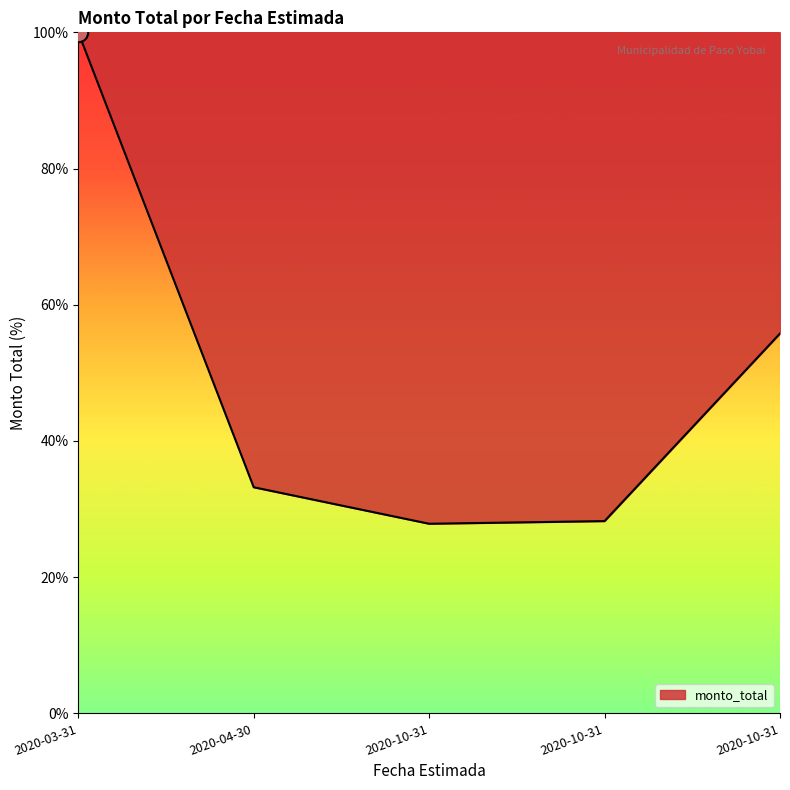

What is the label of the 5th point from the left?

2020-10-31